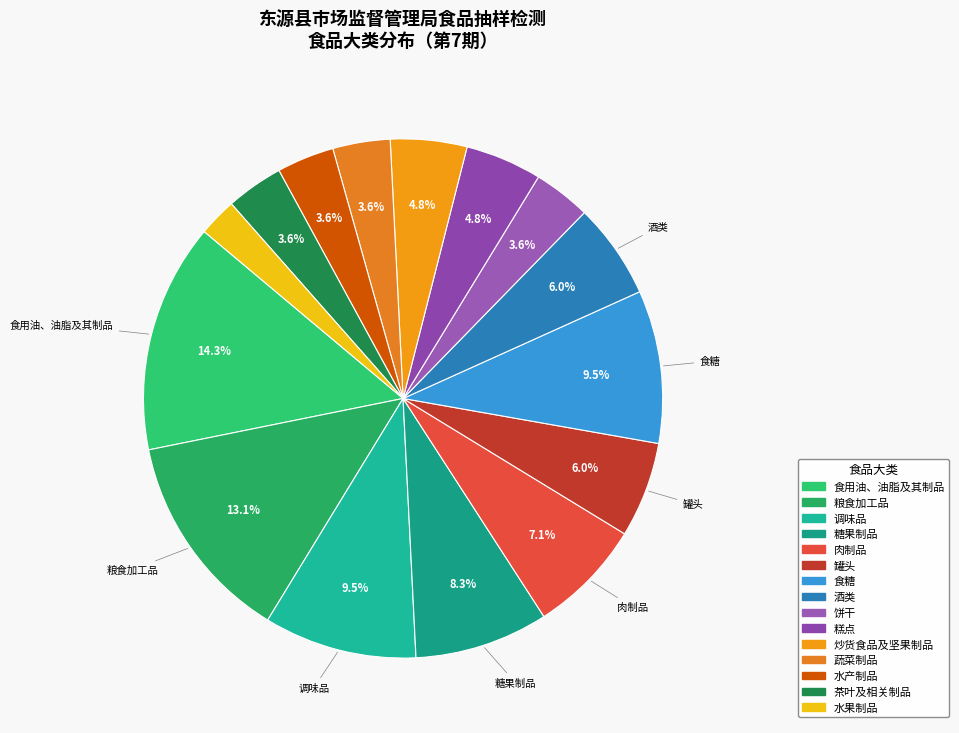

How many slices are in this pie chart?

15